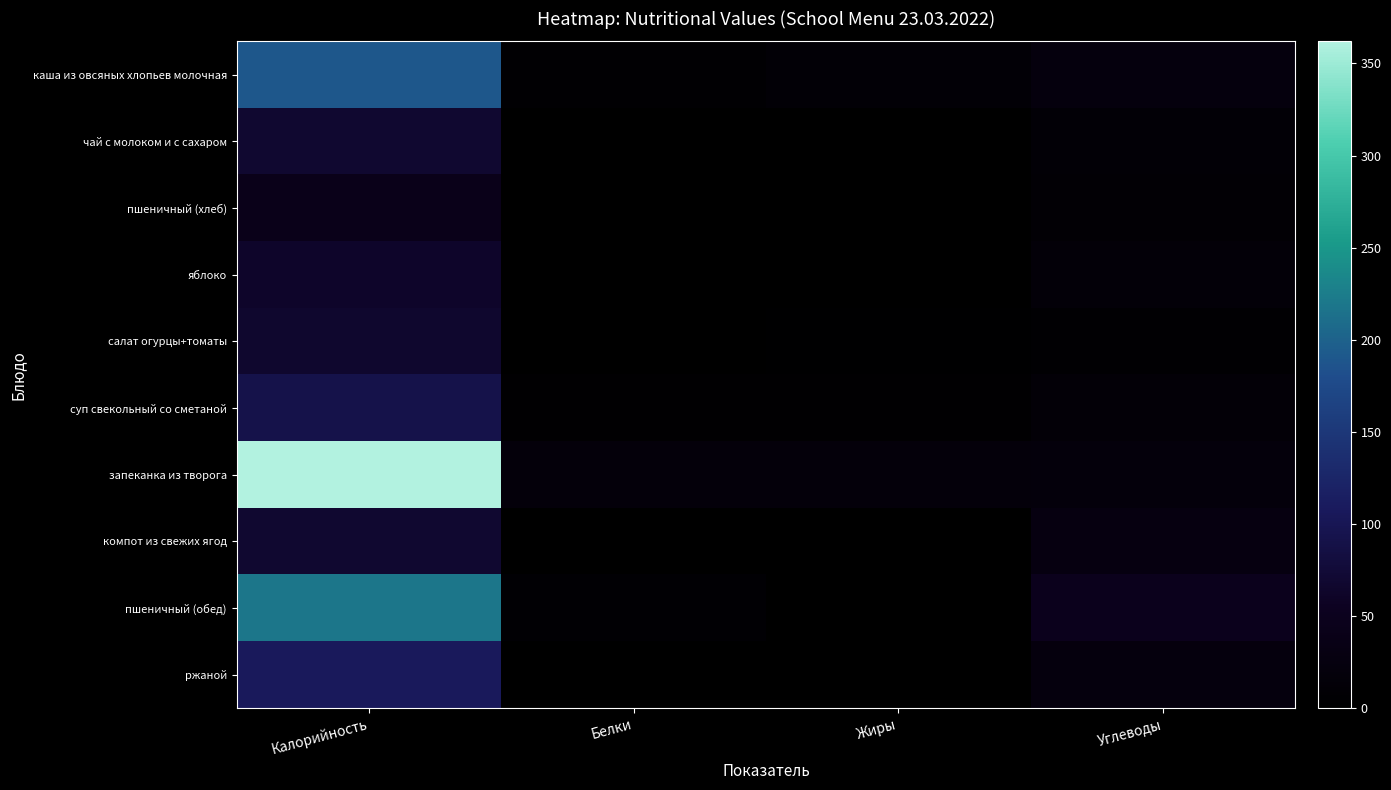

What is the maximum value shown in the chart?

362